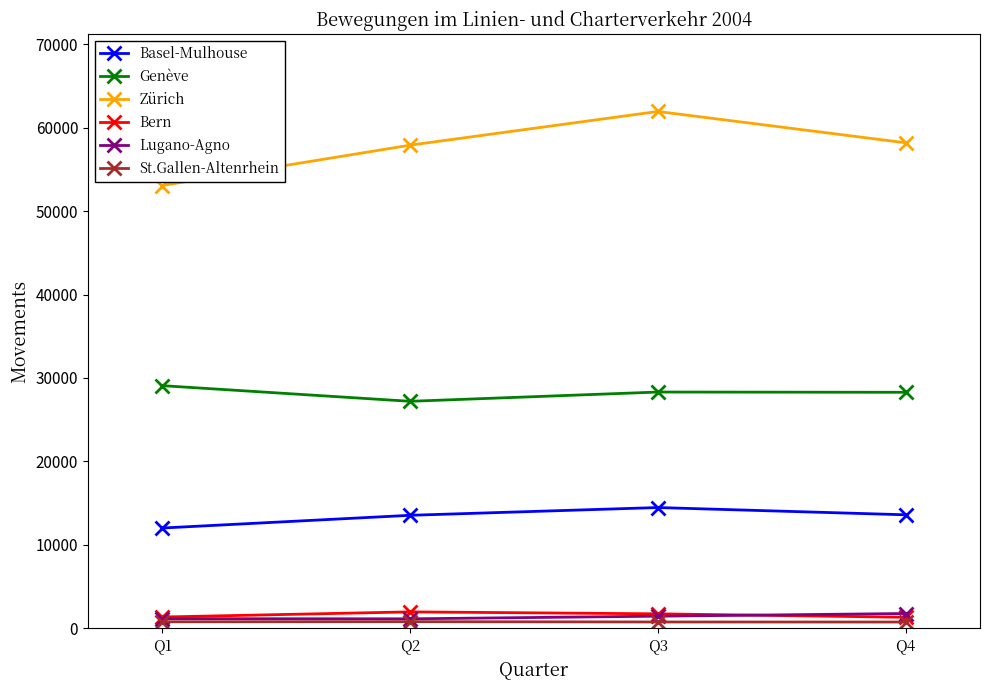

What is the difference between the maximum and second lowest values in the Lugano-Agno series?

620